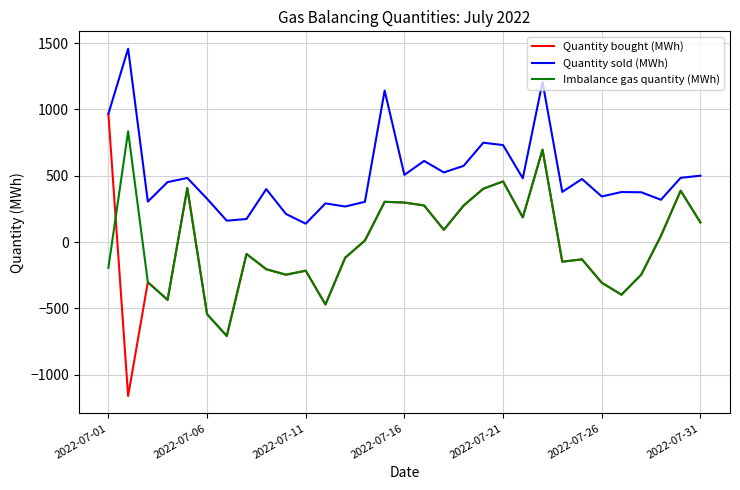

True or false: Imbalance gas quantity (MWh) and Quantity sold (MWh) intersect in this chart.

False